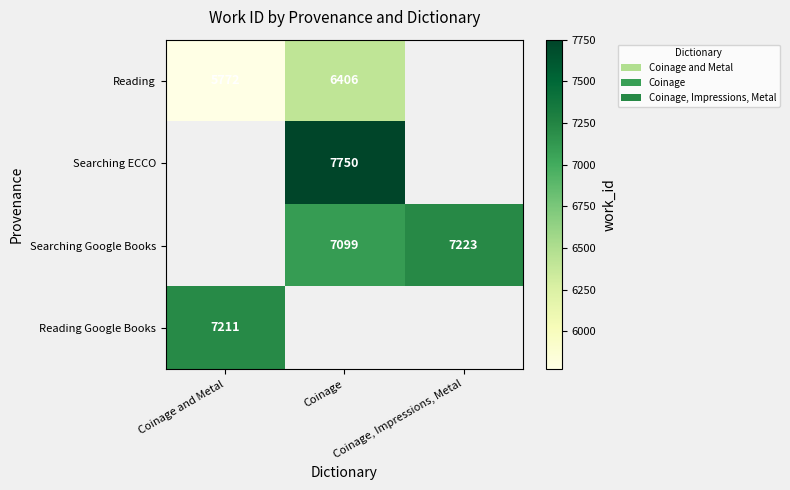

The Searching Google Books series shows 3507.6 at Coinage, Impressions, Metal. True or false?

False